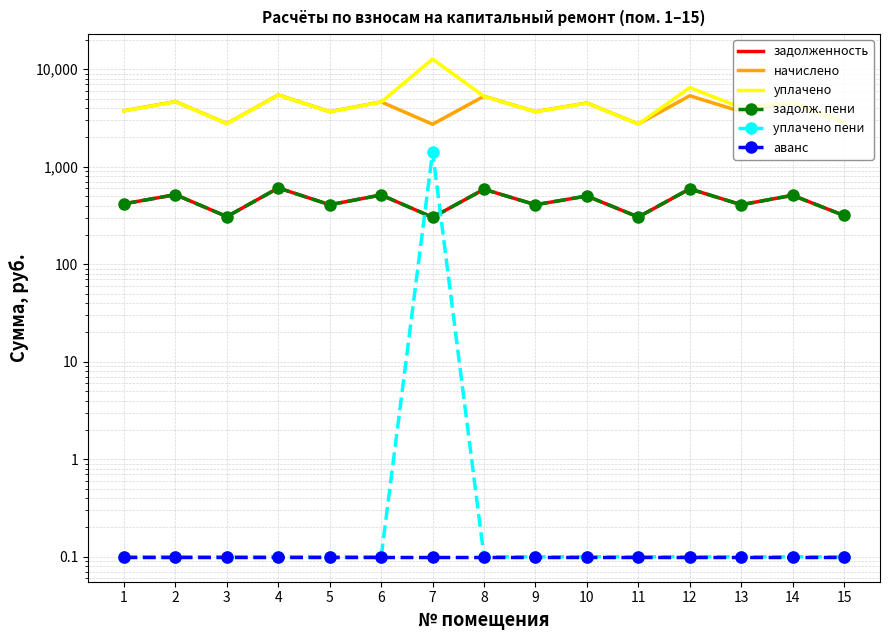

Reading right to left, extract all data points from this chart.

задолженность: 316.0	508.9	407.3	593.0	304.7	500.7	407.3	586.9	302.7	513.0	407.3	605.3	307.8	517.1	416.6
начислено: 2844.1	4580.1	3665.9	5337.3	2742.5	4506.2	3665.9	5281.8	2724.0	4617.0	3665.9	5448.1	2770.2	4653.9	3749.0
уплачено: 2832.1	4560.8	4042.2	6455.7	2730.9	4487.2	3650.4	5259.5	12693.4	4597.5	3650.4	5425.1	2758.5	4635.1	3733.2
задолж. пени: 316.0	508.9	407.3	593.0	304.7	500.7	407.3	586.9	302.7	513.0	407.3	605.3	307.8	516.3	416.6
уплачено пени: 0.1	0.1	0.1	0.1	0.1	0.1	0.1	0.1	1421.7	0.1	0.1	0.1	0.1	0.1	0.1
аванс: 0.1	0.1	0.1	0.1	0.1	0.1	0.1	0.1	0.1	0.1	0.1	0.1	0.1	0.1	0.1